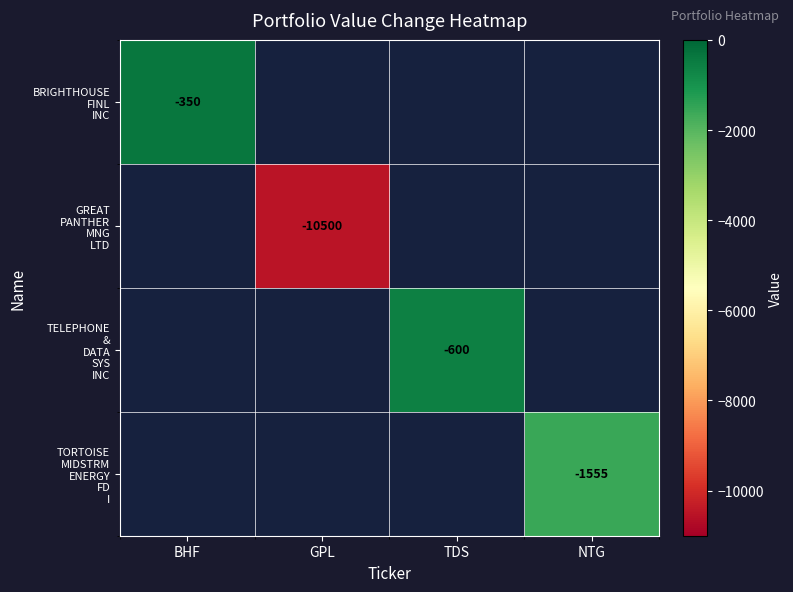

How many distinct data groups are displayed?

4